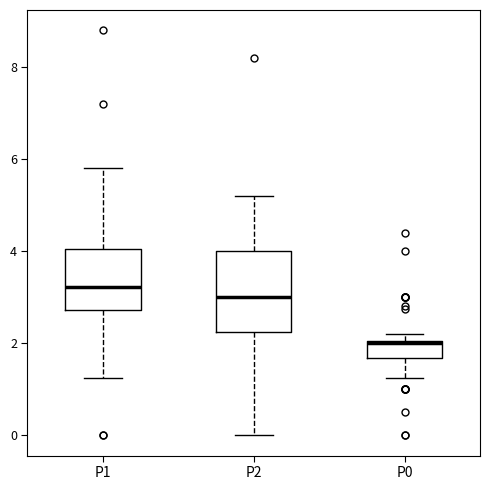

Reading left to right, read every box against the y-axis: the position of its median line, the range the box covers, and the ends of its whiskers. The values are not printed on the chart, so give them approximately, as read against the axis.

P1: median 3.2, box 2.8 to 4.0, whiskers 1.2 to 5.8
P2: median 3.0, box 2.2 to 4.0, whiskers 0.0 to 5.2
P0: median 2.0, box 1.6 to 2.0, whiskers 1.2 to 2.2